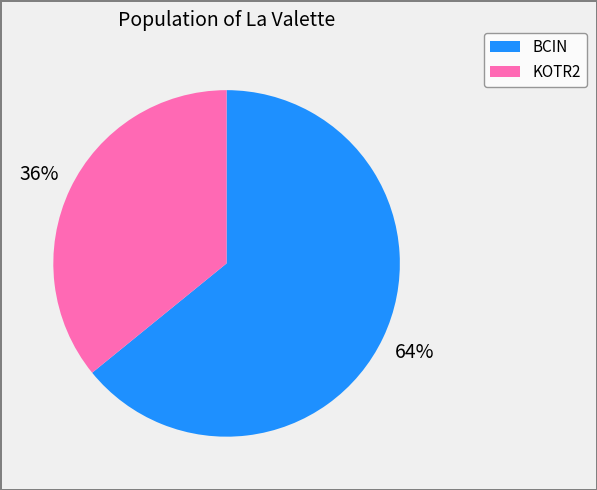

What is the smallest slice in the pie chart?

KOTR2